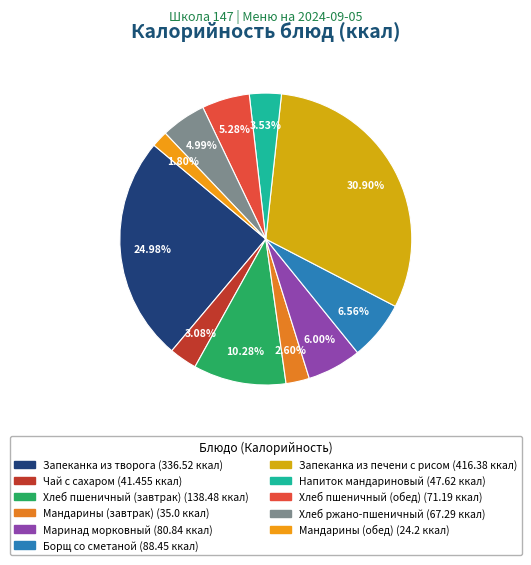

Is there any slice that represents more than half of the pie?

No